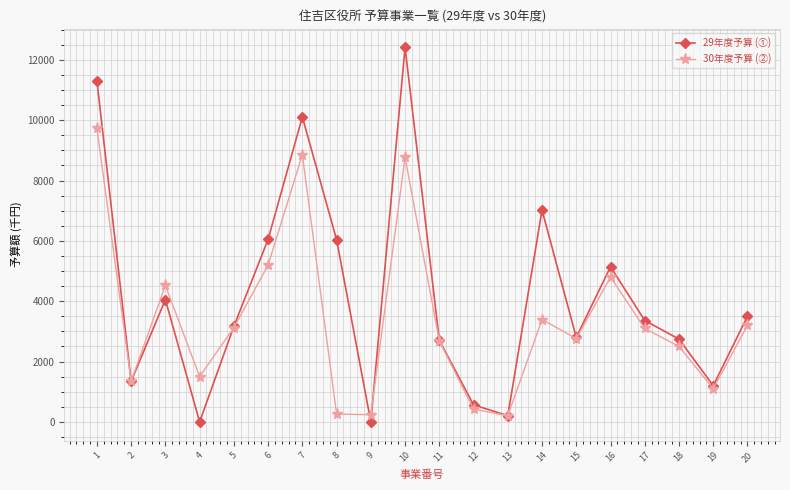

How many interior local peaks does the 30年度予算 (②) series have?

5